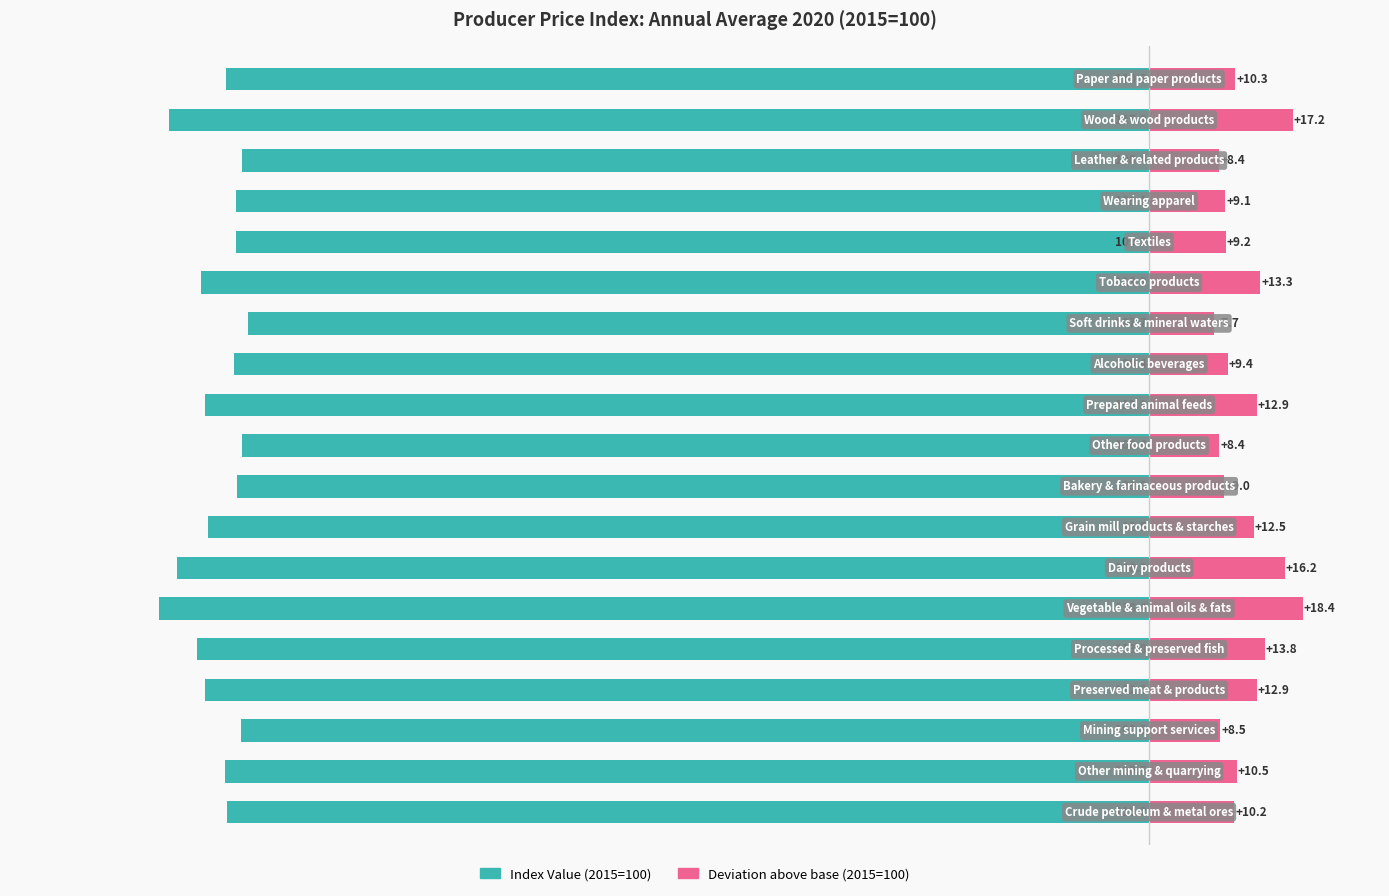

How many values in the Deviation from base (2015=100) series are below 10?

8